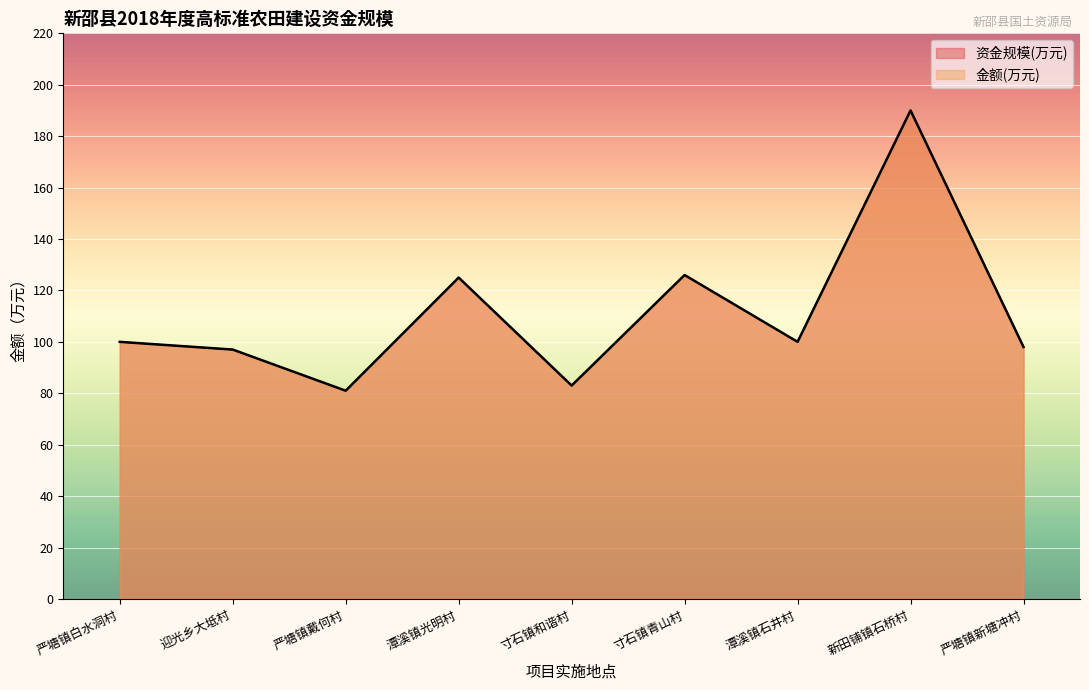

How many data points does each series have?

9